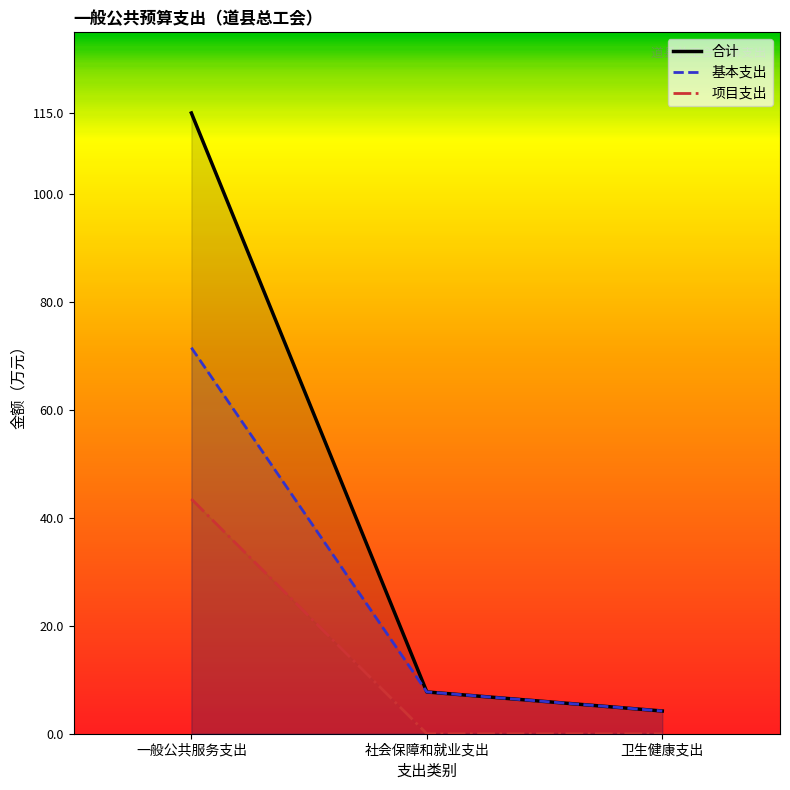

Where does the 合计 series first go above 7?

一般公共服务支出